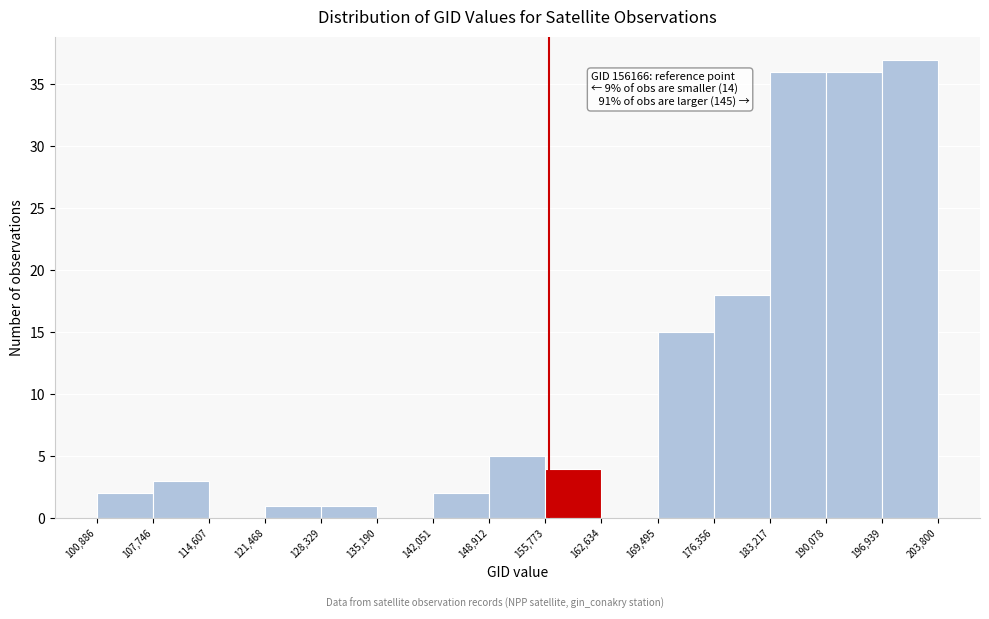

Which range on the x-axis has the tallest bar?

196,939 to 203,800